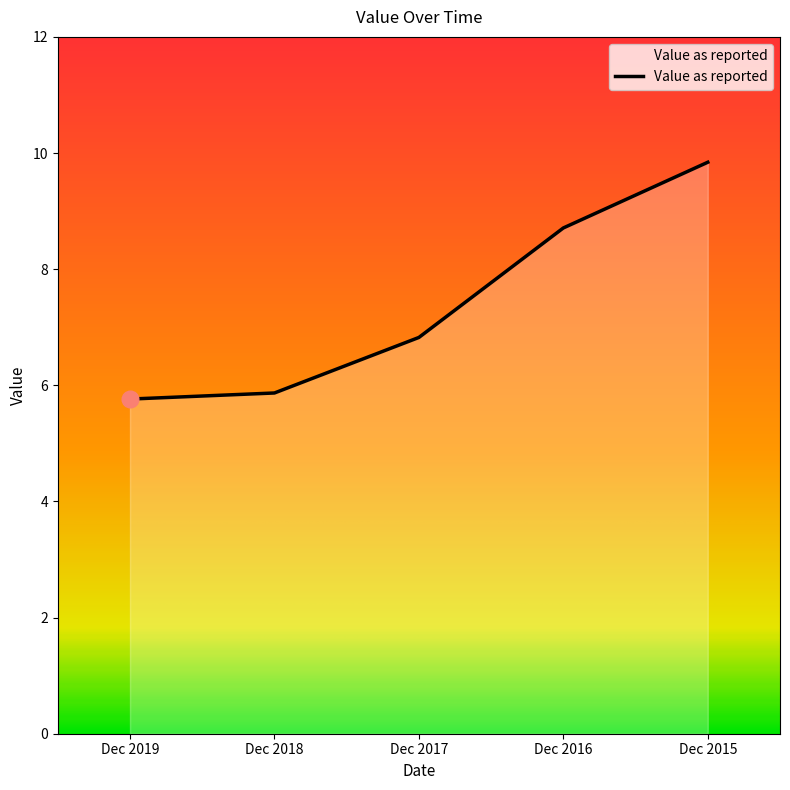

How many lines are shown in the chart?

1